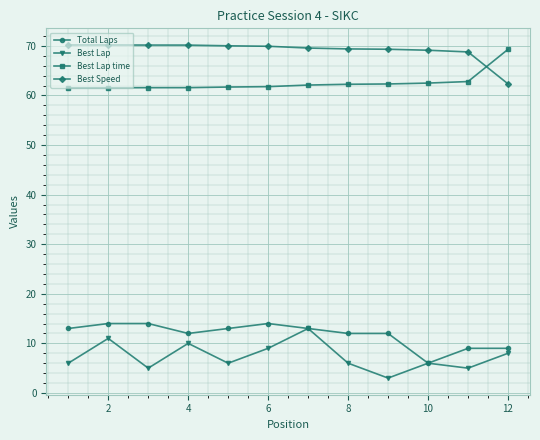

What is the value of the Total Laps point at the 1st from the left?

13.0